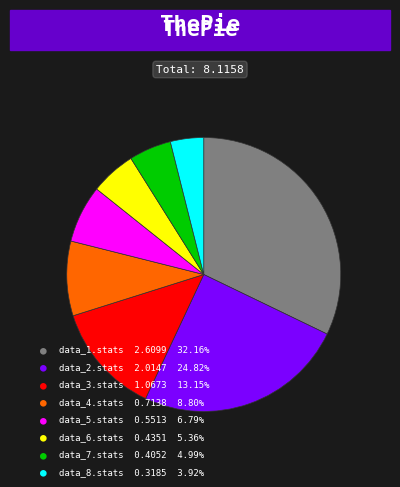

Is there any slice that represents more than half of the pie?

No